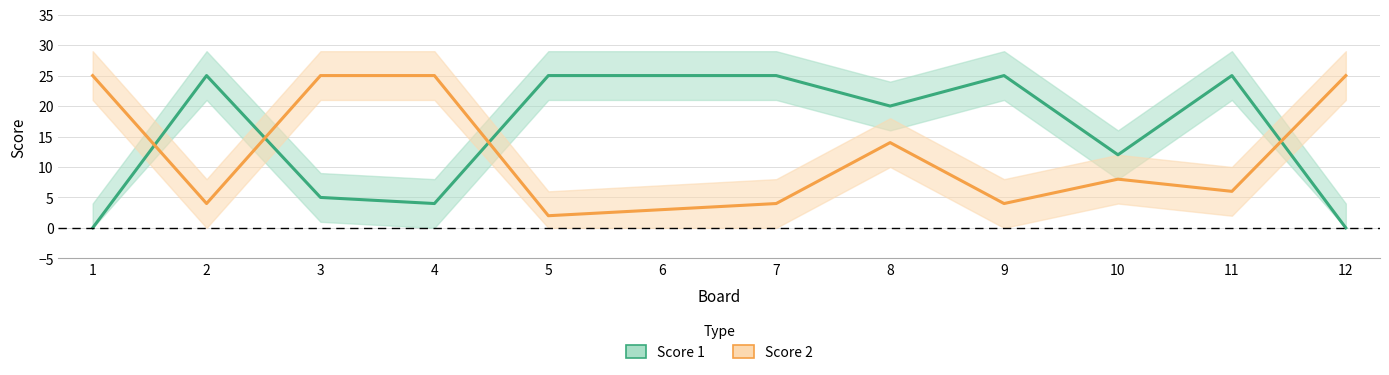

What is the difference between the maximum and minimum values in the Score 2 series?

23